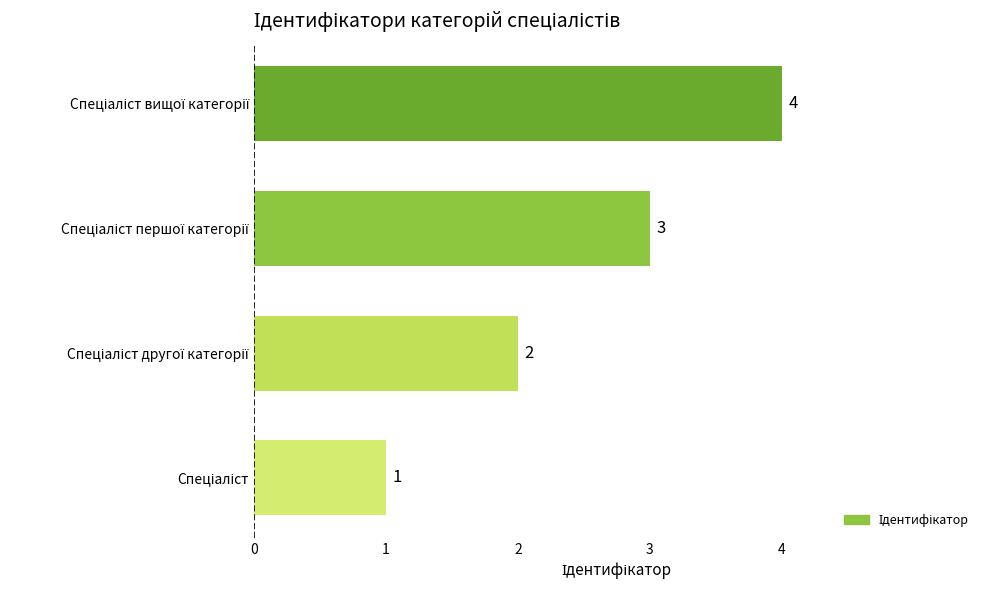

Count the values in the range 2 to 4.

3